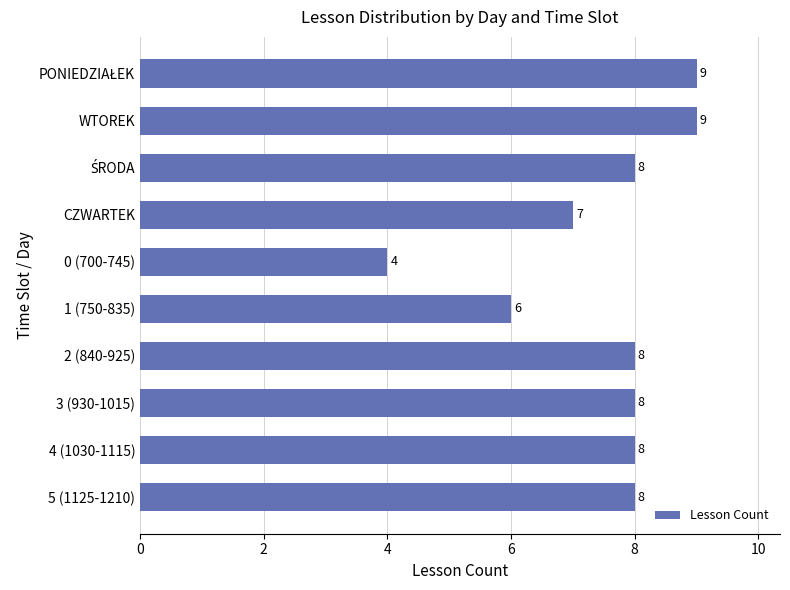

Count the values in the range 7 to 8.

6